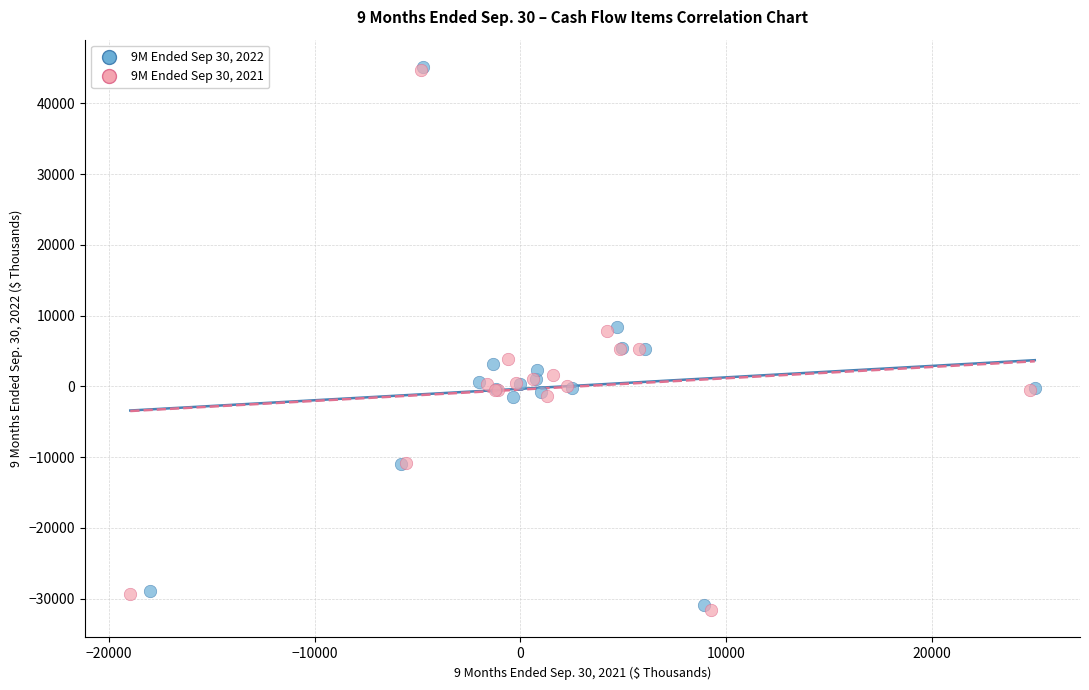

What are all the series names shown in the legend?

9M Ended Sep 30, 2022, 9M Ended Sep 30, 2021